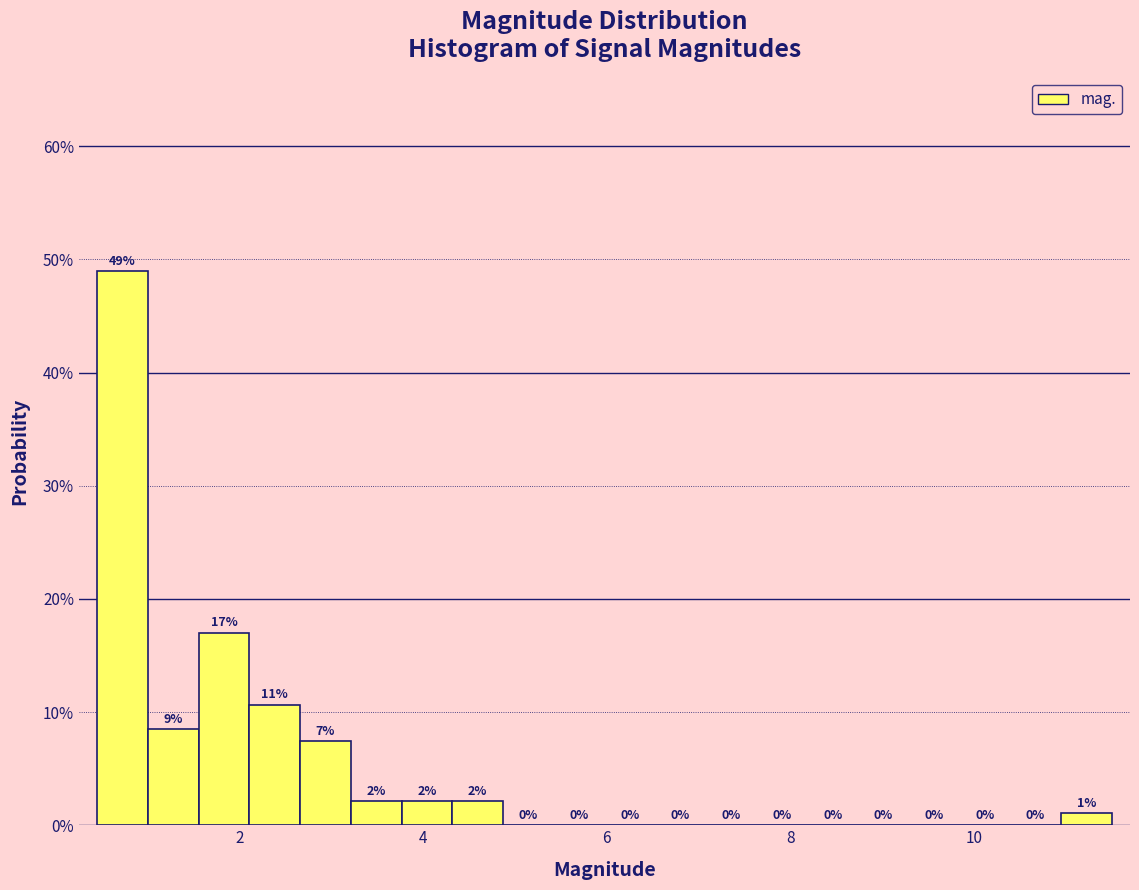

Around what value on the x-axis is the tallest bar? Give the approximate position of its centre, as read against the axis.

0.8